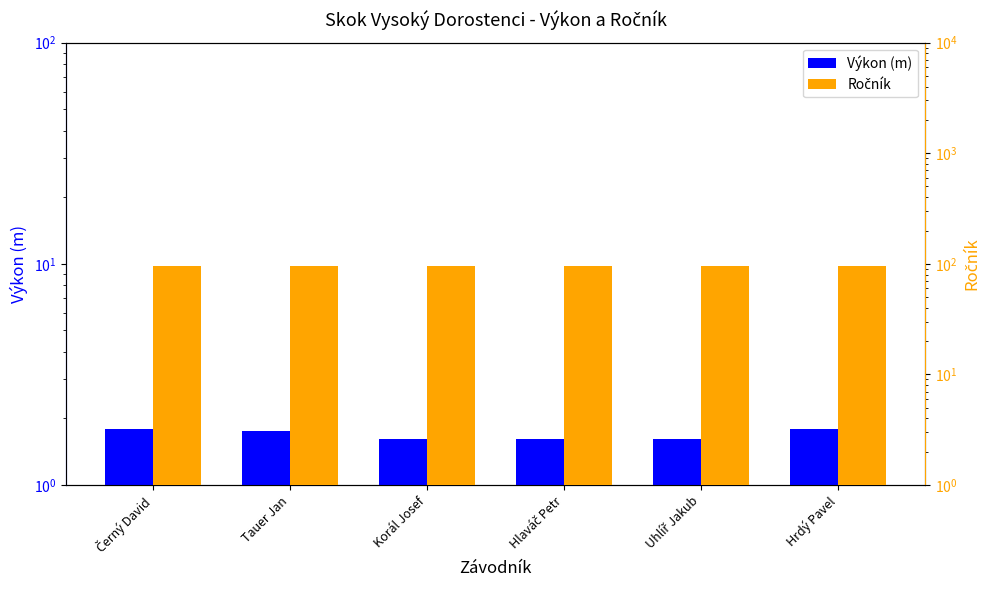

What position from the left is Uhlíř Jakub?

5